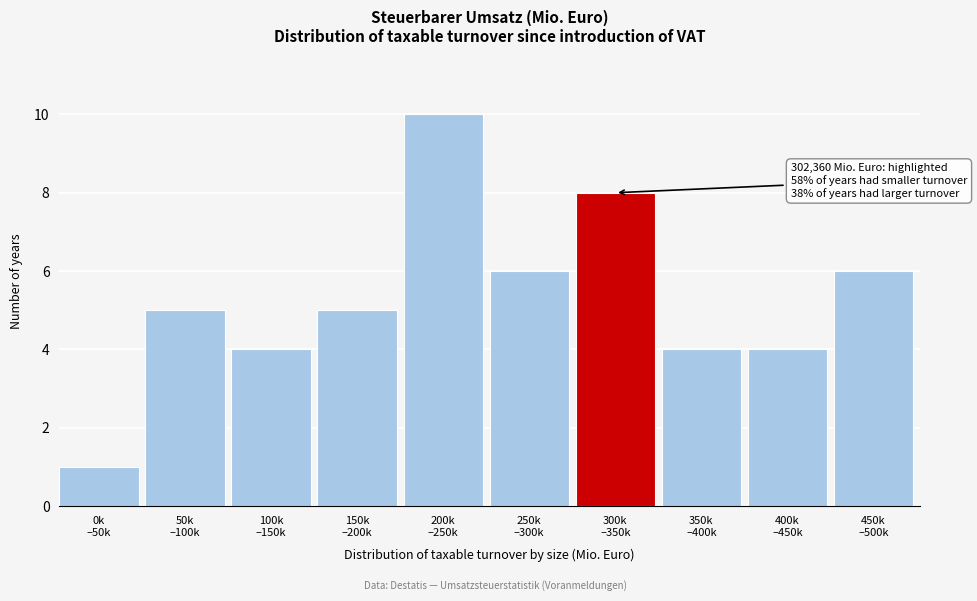

Reading left to right, list all the values displayed in this chart.

1	5	4	5	10	6	8	4	4	6